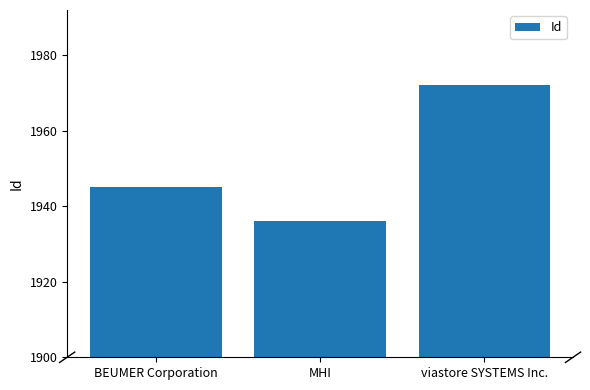

How many values are between 1936 and 1972?

3